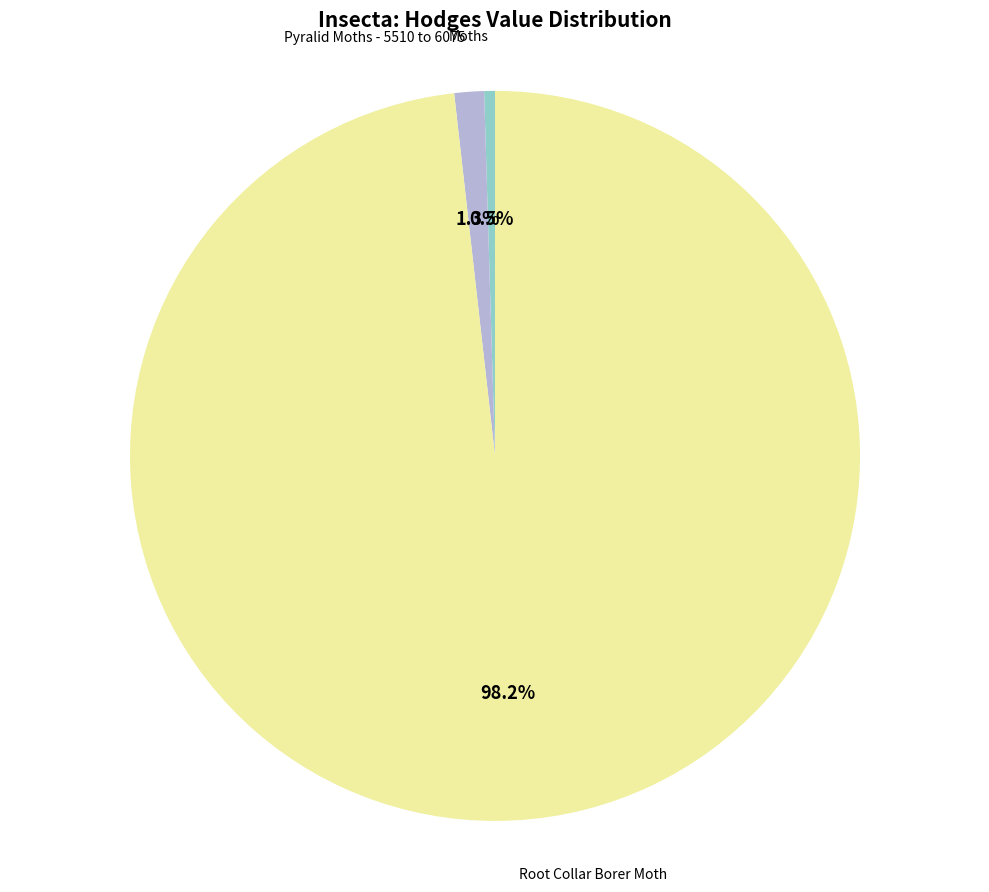

Which has a higher value, Root Collar Borer Moth or Pyralid Moths - 5510 to 6075?

Root Collar Borer Moth